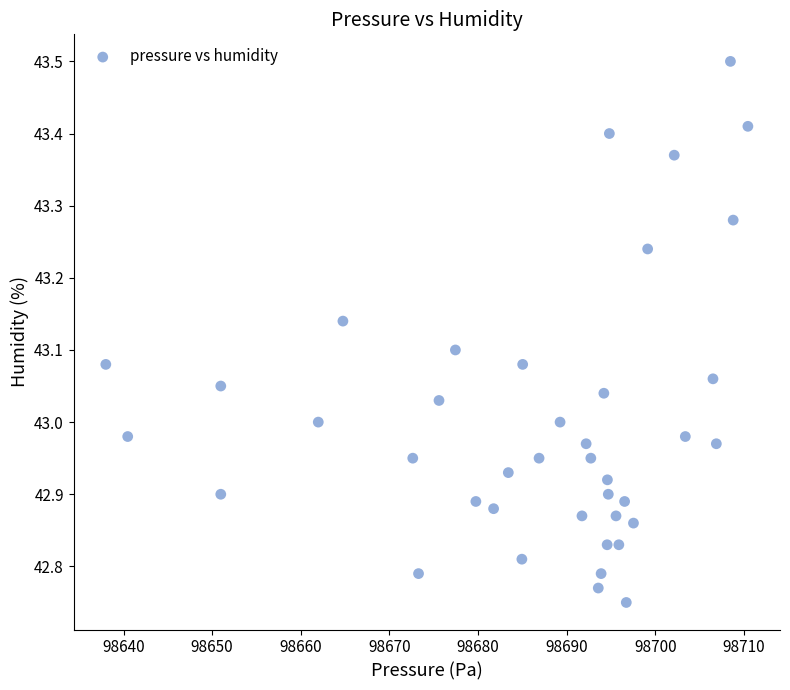

What is the range of X values (max minus min)?

72.4